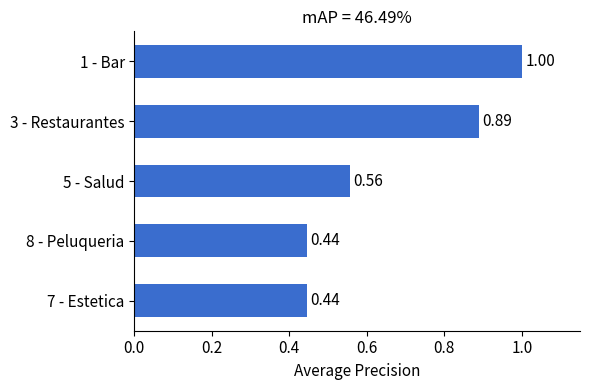

Count the values in the range 0 to 1.

5